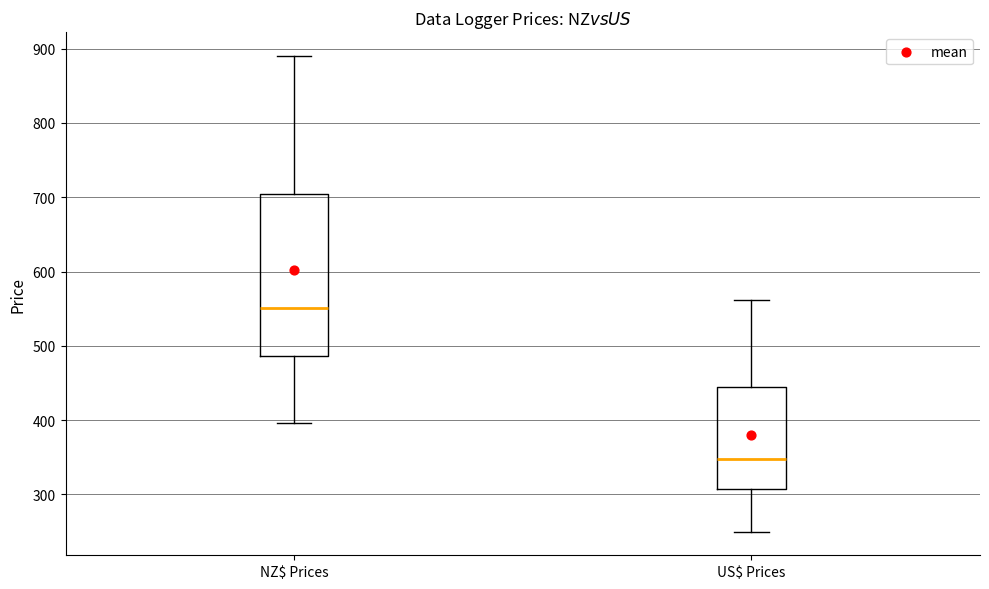

Comparing the boxes themselves (not the whiskers), which one is the tallest?

NZ$ Prices